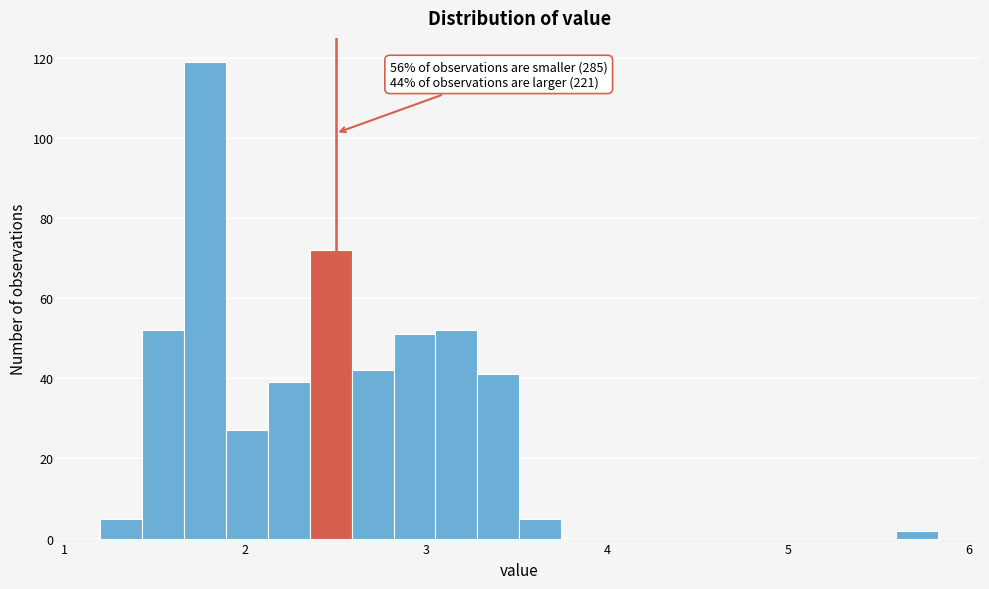

Around what value on the x-axis is the tallest bar? Give the approximate position of its centre, as read against the axis.

1.8